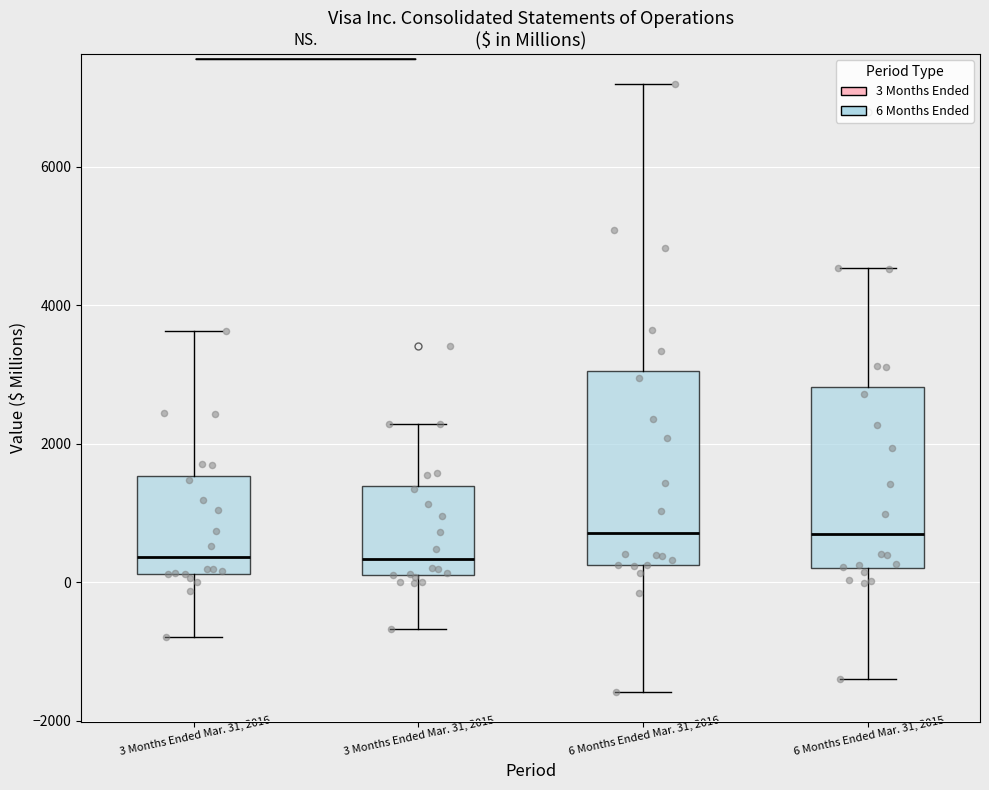

Reading left to right, transcribe this box plot: for each box, give where its median line is, the range the box spans, and where its two whiskers end, as read against the y-axis. The values are not printed on the chart, so give them approximately, as read against the axis.

3 Months Ended Mar. 31, 2016: median 400, box 200 to 1600, whiskers -800 to 3600
3 Months Ended Mar. 31, 2015: median 400, box 200 to 1400, whiskers -600 to 2200
6 Months Ended Mar. 31, 2016: median 800, box 200 to 3000, whiskers -1600 to 7200
6 Months Ended Mar. 31, 2015: median 800, box 200 to 2800, whiskers -1400 to 4600